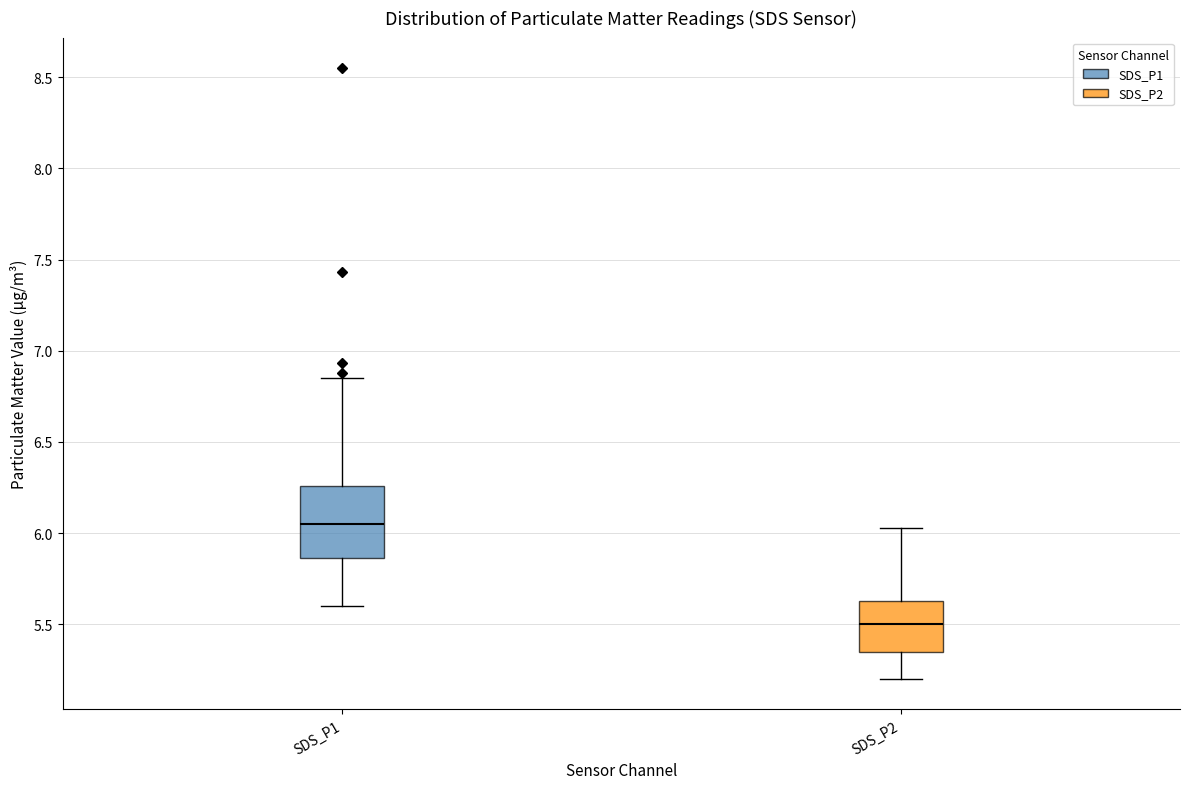

Where does the lower whisker of the box for SDS_P1 end on the y-axis? The values are not printed on the chart, so give them approximately, as read against the axis.

5.60